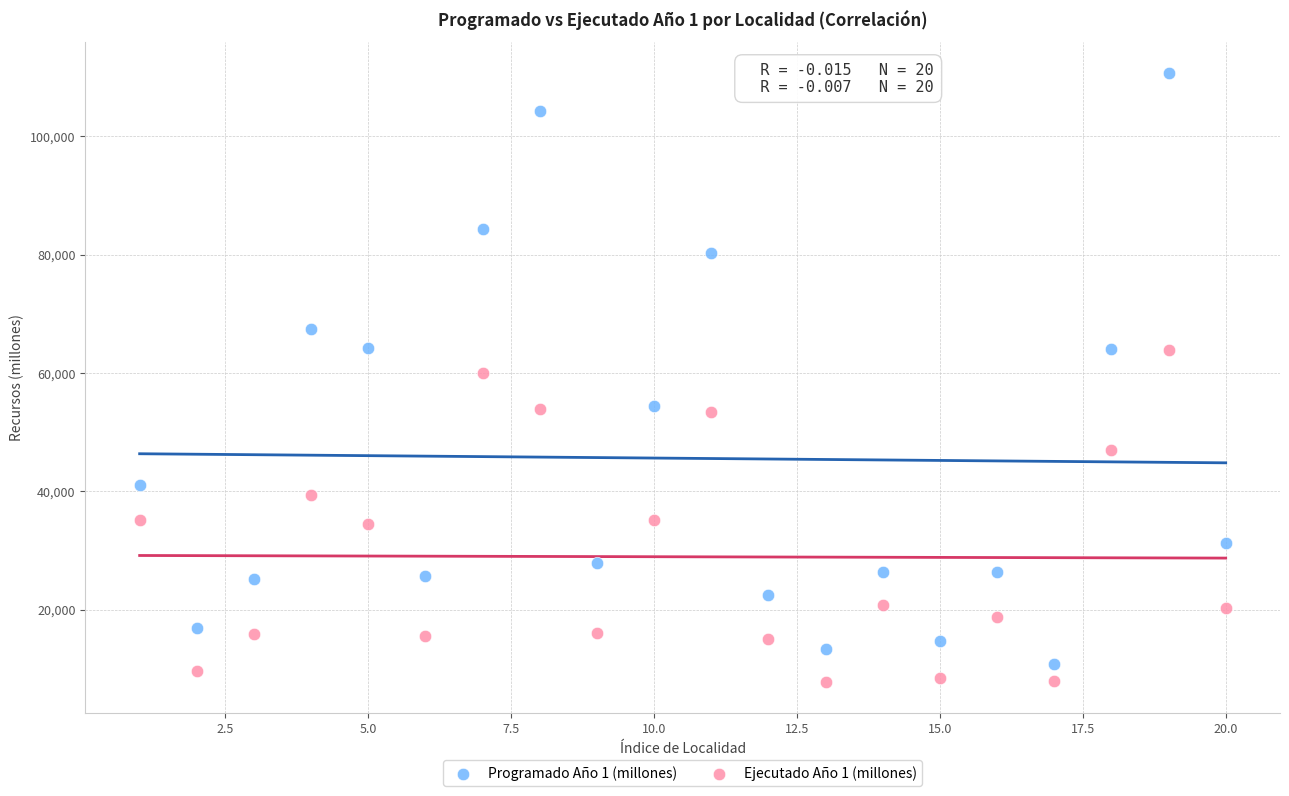

Which series has the largest Y range (max minus min)?

Programado Año 1 (millones)